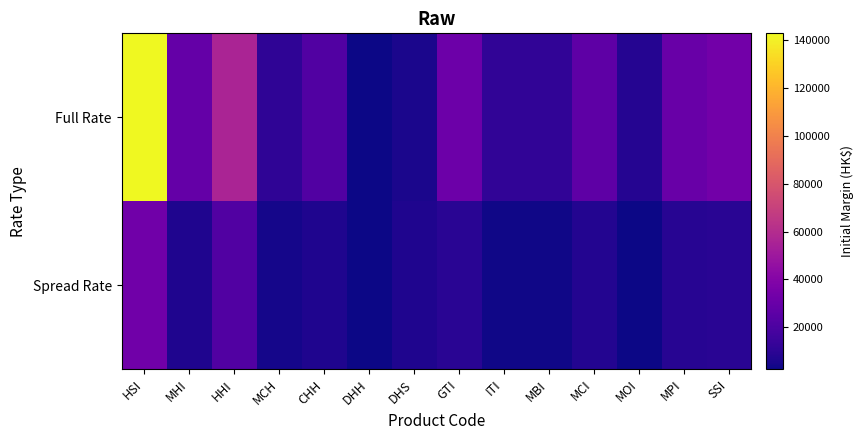

What is the spread (max minus min) of values at HSI?

109991